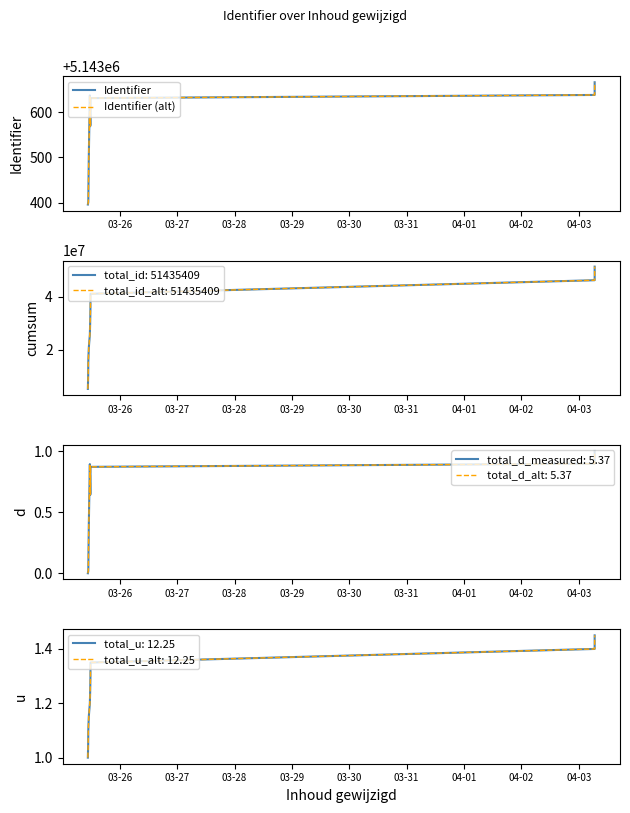

At which label does Identifier (alt) reach its minimum?

03-26